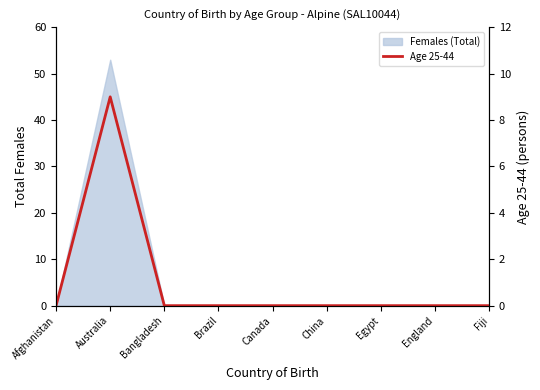

At which label is the value closest to 4?

Afghanistan